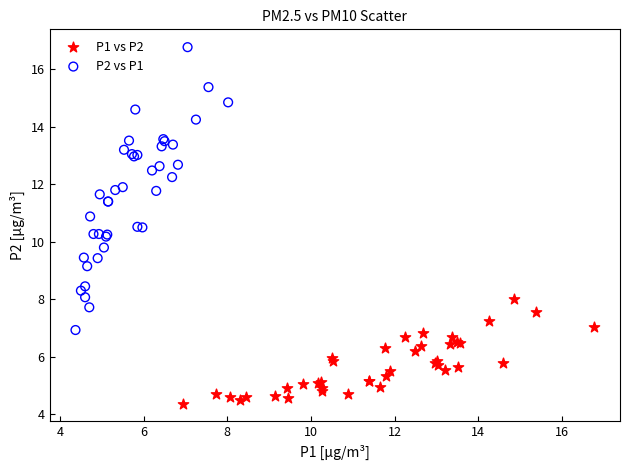

What are all the series names shown in the legend?

P1 vs P2, P2 vs P1